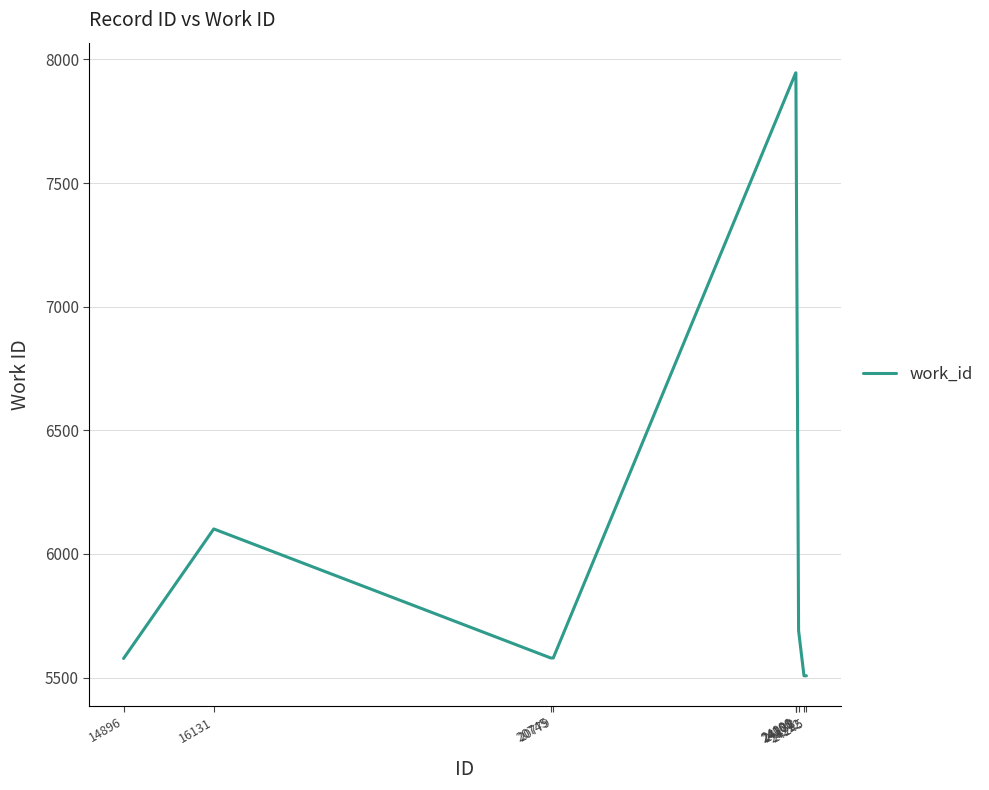

Is it true that the value at 24138 is 5690?

True